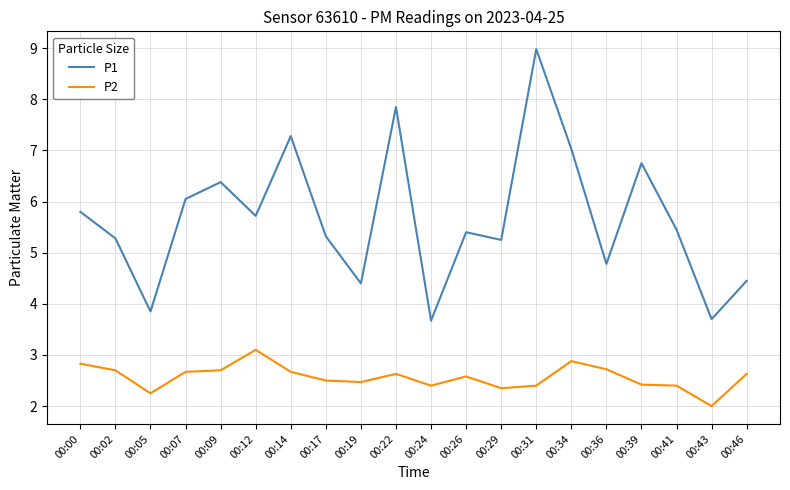

Is the value of P2 at 00:43 greater than the value of P1 at 00:43?

No